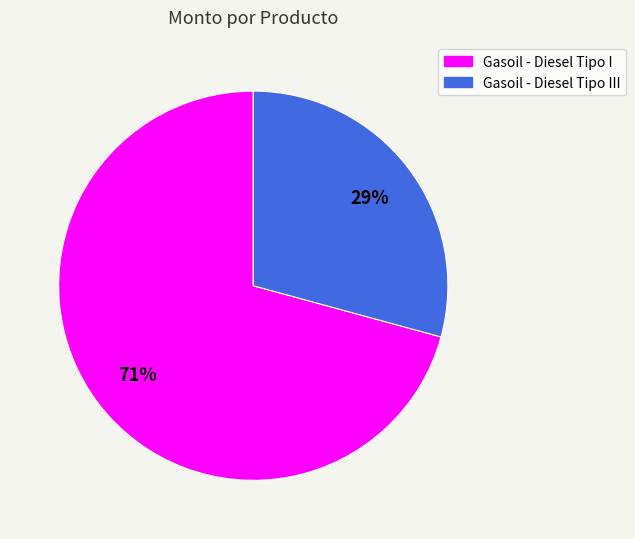

To the nearest percent, what is the difference between the largest and smallest slice percentages?

42%